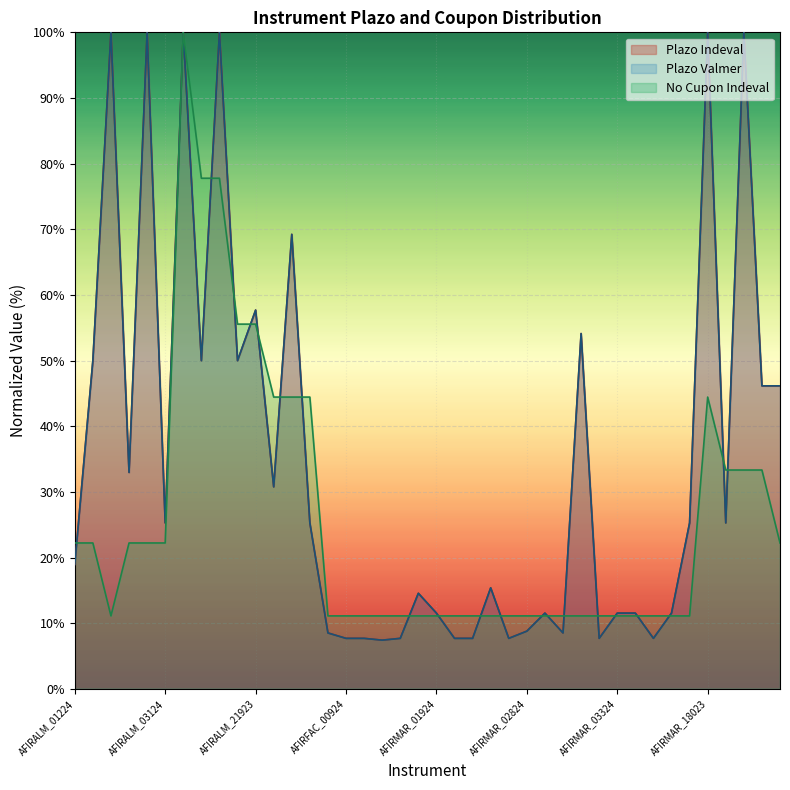

Reading right to left, transcribe all the data shown in this chart.

Plazo Indeval: ARREACT_00324=46.2	ARREACT_00224=46.2	ARREACT_00124=100.0	AFIRMAR_18123=25.3	AFIRMAR_18023=100.0	AFIRMAR_17923=25.3	AFIRMAR_03724=11.5	AFIRMAR_03624=7.7	AFIRMAR_03524=11.5	AFIRMAR_03324=11.5	AFIRMAR_03224=7.7	AFIRMAR_03124=54.1	AFIRMAR_03024=8.5	AFIRMAR_02924=11.5	AFIRMAR_02824=8.8	AFIRMAR_02724=7.7	AFIRMAR_02524=15.4	AFIRMAR_02424=7.7	AFIRMAR_02324=7.7	AFIRMAR_01924=11.5	AFIRMAR_01424=14.6	AFIRFAC_01224=7.7	AFIRFAC_01124=7.4	AFIRFAC_01024=7.7	AFIRFAC_00924=7.7	AFIRFAC_00824=8.5	AFIRALM_23223=25.3	AFIRALM_23023=69.2	AFIRALM_22723=30.8	AFIRALM_21923=57.7	AFIRALM_20923=50.0	AFIRALM_19423=100.0	AFIRALM_18823=50.0	AFIRALM_16423=100.0	AFIRALM_03124=25.3	AFIRALM_02824=100.0	AFIRALM_02324=33.0	AFIRALM_0223D=100.0	AFIRALM_01524=50.0	AFIRALM_01224=19.0
Plazo Valmer: ARREACT_00324=46.2	ARREACT_00224=46.2	ARREACT_00124=100.0	AFIRMAR_18123=25.3	AFIRMAR_18023=100.0	AFIRMAR_17923=25.3	AFIRMAR_03724=11.5	AFIRMAR_03624=7.7	AFIRMAR_03524=11.5	AFIRMAR_03324=11.5	AFIRMAR_03224=7.7	AFIRMAR_03124=54.1	AFIRMAR_03024=8.5	AFIRMAR_02924=11.5	AFIRMAR_02824=8.8	AFIRMAR_02724=7.7	AFIRMAR_02524=15.4	AFIRMAR_02424=7.7	AFIRMAR_02324=7.7	AFIRMAR_01924=11.5	AFIRMAR_01424=14.6	AFIRFAC_01224=7.7	AFIRFAC_01124=7.4	AFIRFAC_01024=7.7	AFIRFAC_00924=7.7	AFIRFAC_00824=8.5	AFIRALM_23223=25.3	AFIRALM_23023=69.2	AFIRALM_22723=30.8	AFIRALM_21923=57.7	AFIRALM_20923=50.0	AFIRALM_19423=100.0	AFIRALM_18823=50.0	AFIRALM_16423=100.0	AFIRALM_03124=25.3	AFIRALM_02824=100.0	AFIRALM_02324=33.0	AFIRALM_0223D=100.0	AFIRALM_01524=50.0	AFIRALM_01224=19.0
No Cupon Indeval: ARREACT_00324=22.2	ARREACT_00224=33.3	ARREACT_00124=33.3	AFIRMAR_18123=33.3	AFIRMAR_18023=44.4	AFIRMAR_17923=11.1	AFIRMAR_03724=11.1	AFIRMAR_03624=11.1	AFIRMAR_03524=11.1	AFIRMAR_03324=11.1	AFIRMAR_03224=11.1	AFIRMAR_03124=11.1	AFIRMAR_03024=11.1	AFIRMAR_02924=11.1	AFIRMAR_02824=11.1	AFIRMAR_02724=11.1	AFIRMAR_02524=11.1	AFIRMAR_02424=11.1	AFIRMAR_02324=11.1	AFIRMAR_01924=11.1	AFIRMAR_01424=11.1	AFIRFAC_01224=11.1	AFIRFAC_01124=11.1	AFIRFAC_01024=11.1	AFIRFAC_00924=11.1	AFIRFAC_00824=11.1	AFIRALM_23223=44.4	AFIRALM_23023=44.4	AFIRALM_22723=44.4	AFIRALM_21923=55.6	AFIRALM_20923=55.6	AFIRALM_19423=77.8	AFIRALM_18823=77.8	AFIRALM_16423=100.0	AFIRALM_03124=22.2	AFIRALM_02824=22.2	AFIRALM_02324=22.2	AFIRALM_0223D=11.1	AFIRALM_01524=22.2	AFIRALM_01224=22.2